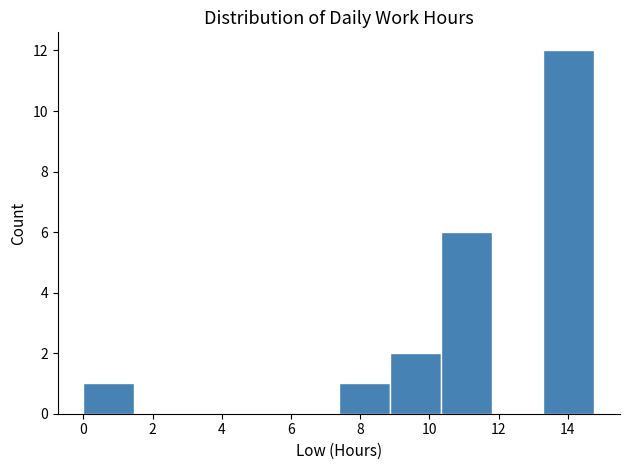

Reading left to right, transcribe this chart: for each bar, give the range it covers on the x-axis and its height. Neither the bar edges nor the heights are printed on the chart, so give them approximately, as read against the axes.

0.0 to 1.4: 1
1.4 to 3.0: 0
3.0 to 4.4: 0
4.4 to 6.0: 0
6.0 to 7.4: 0
7.4 to 8.8: 1
8.8 to 10.4: 2
10.4 to 11.8: 6
11.8 to 13.2: 0
13.2 to 14.8: 12